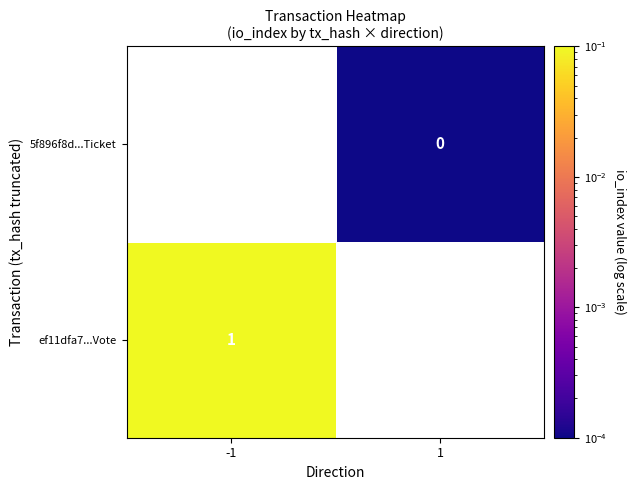

The value of ef11dfa7...Vote at -1 is 1.0. True or false?

True